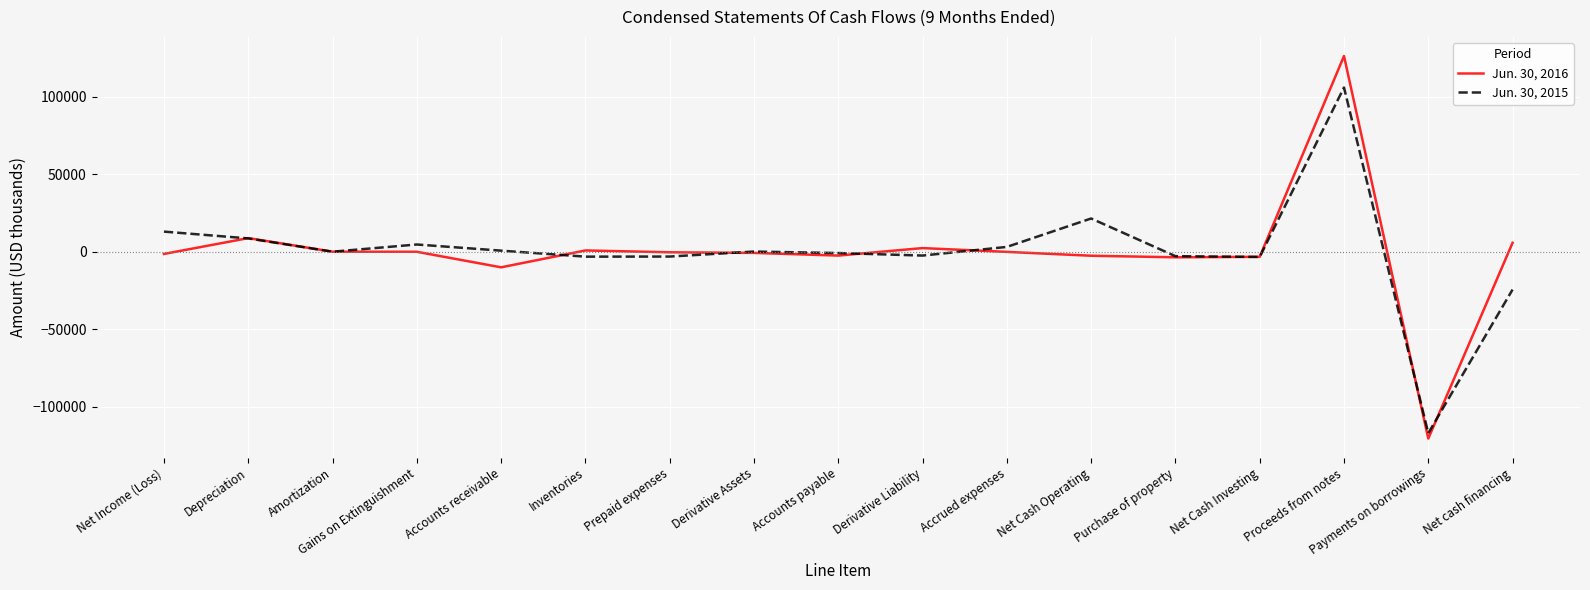

What is the total value across all series at Proceeds from notes?

232148